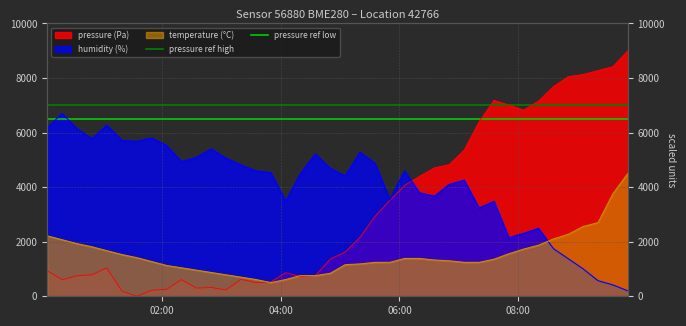

True or false: pressure ref low has a value of 6500 at 02:00.

True